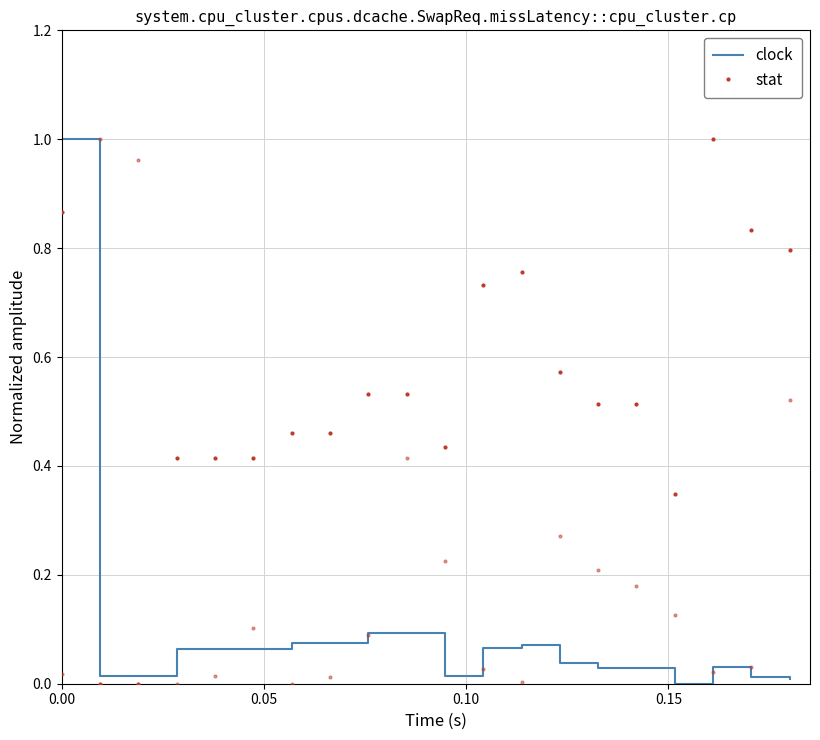

Reading right to left, list all the values displayed in this chart.

clock: 0.0	0.0	0.0	0.0	0.0	0.0	0.0	0.1	0.1	0.0	0.1	0.1	0.1	0.1	0.1	0.1	0.1	0.0	0.0	1.0
stat: 0.8	0.8	1.0	0.3	0.5	0.5	0.6	0.8	0.7	0.4	0.5	0.5	0.5	0.5	0.4	0.4	0.4	0.0	0.0	0.9